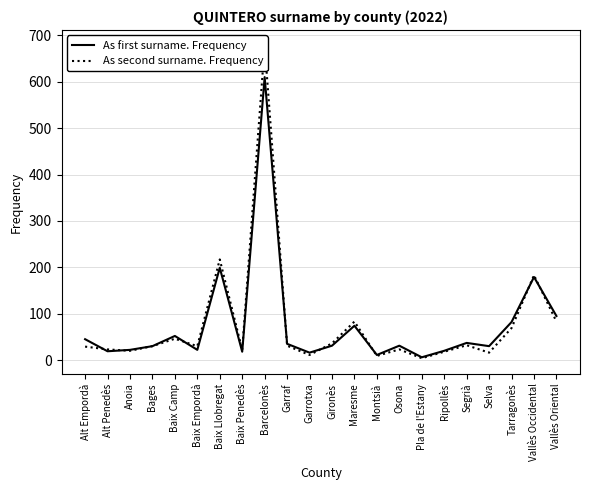

What is the label of the 12th point from the left?

Gironès